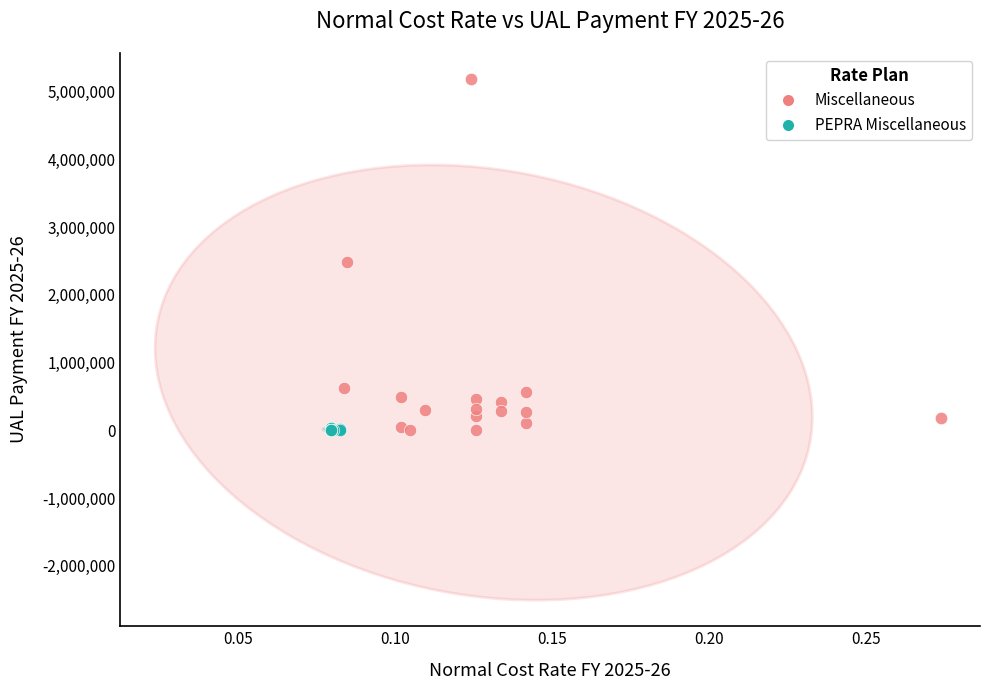

Which series contains the highest Y value?

Miscellaneous